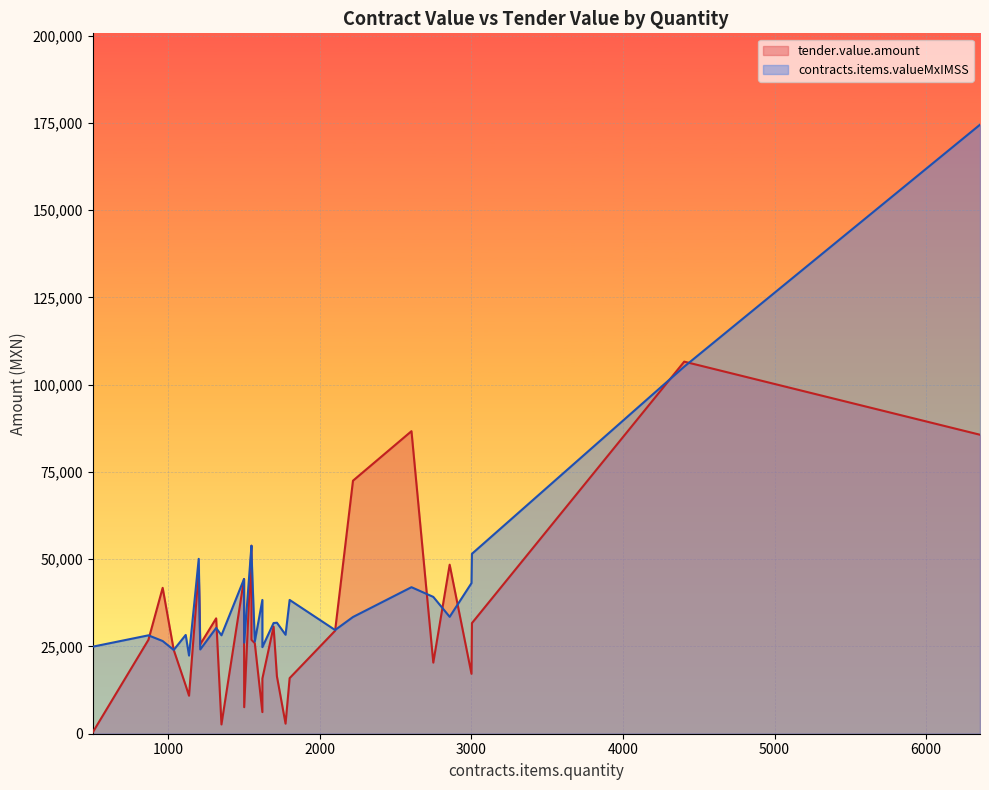

Read the contracts.items.valueMxIMSS value at 1499.

44340.4